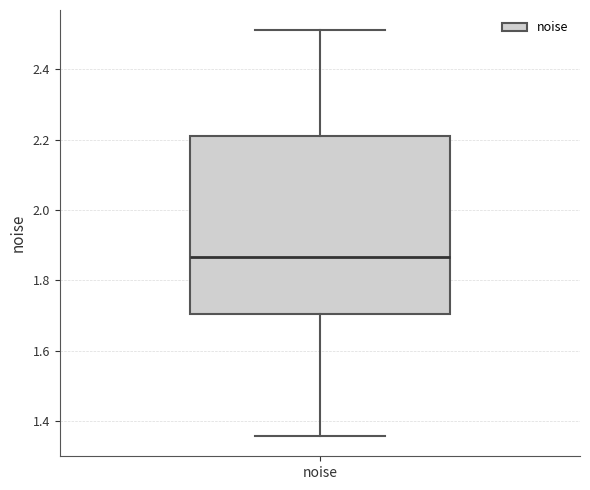

Read this box plot against the y-axis: the position of the median line, the range covered by the box, and the ends of both whiskers. The values are not printed on the chart, so give them approximately, as read against the axis.

median 1.86, box 1.70 to 2.22, whiskers 1.36 to 2.52